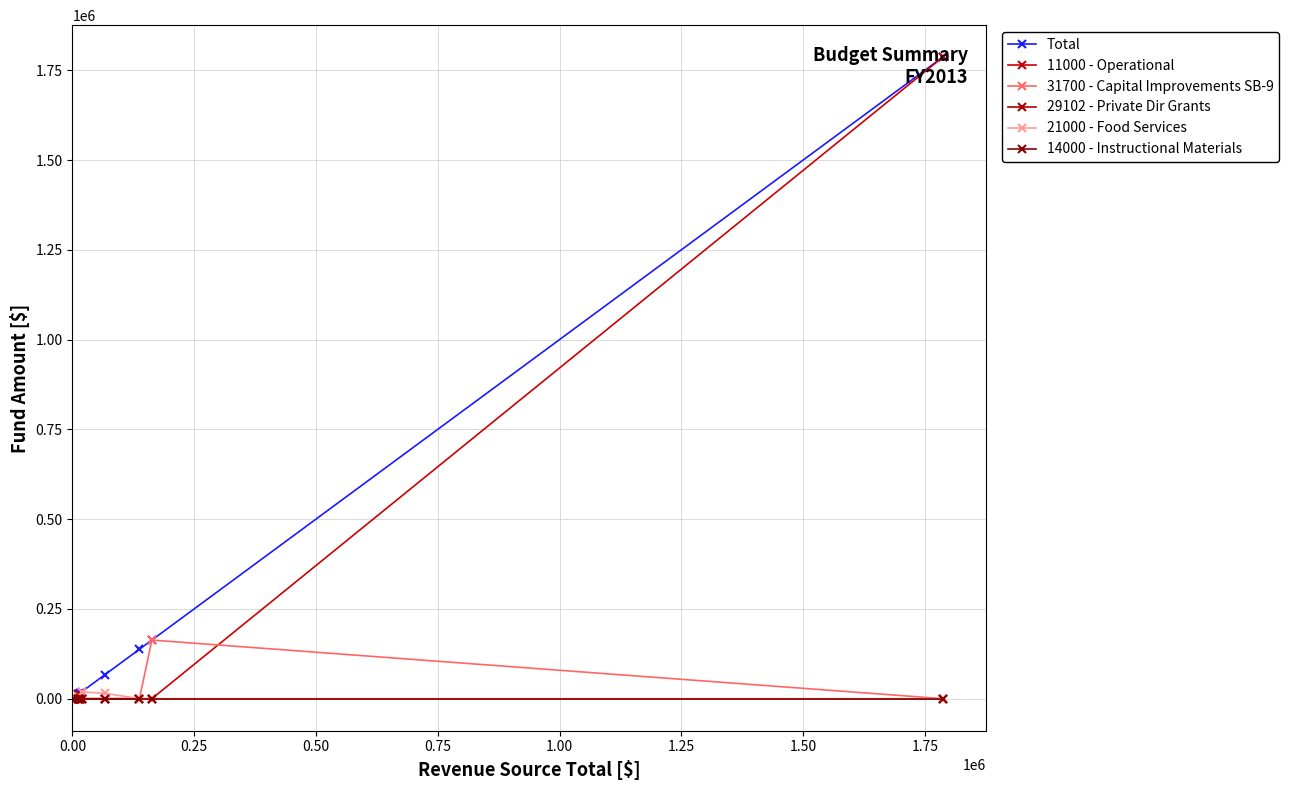

True or false: 14000 - Instructional Materials has more than 2 interior local peaks.

False